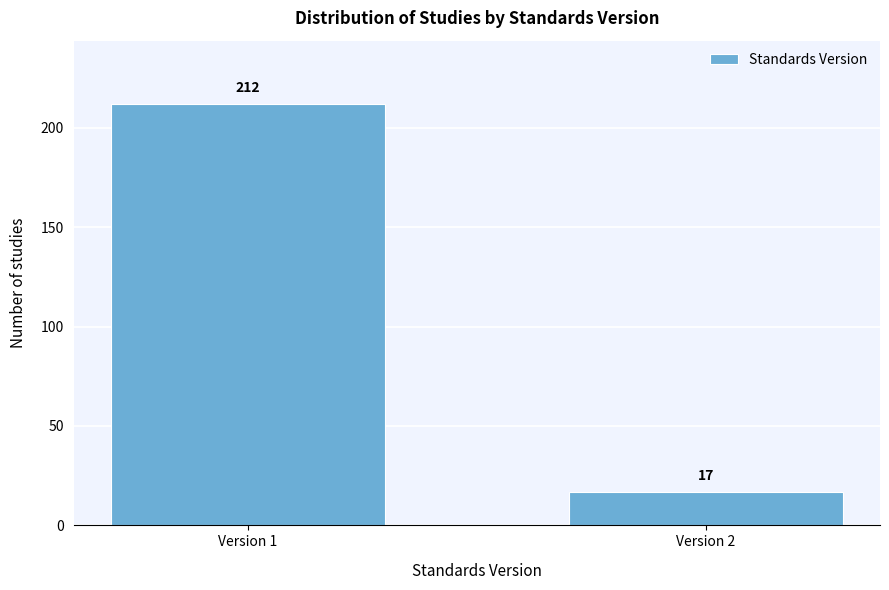

Reading right to left, list all the values displayed in this chart.

Version 2=17	Version 1=212